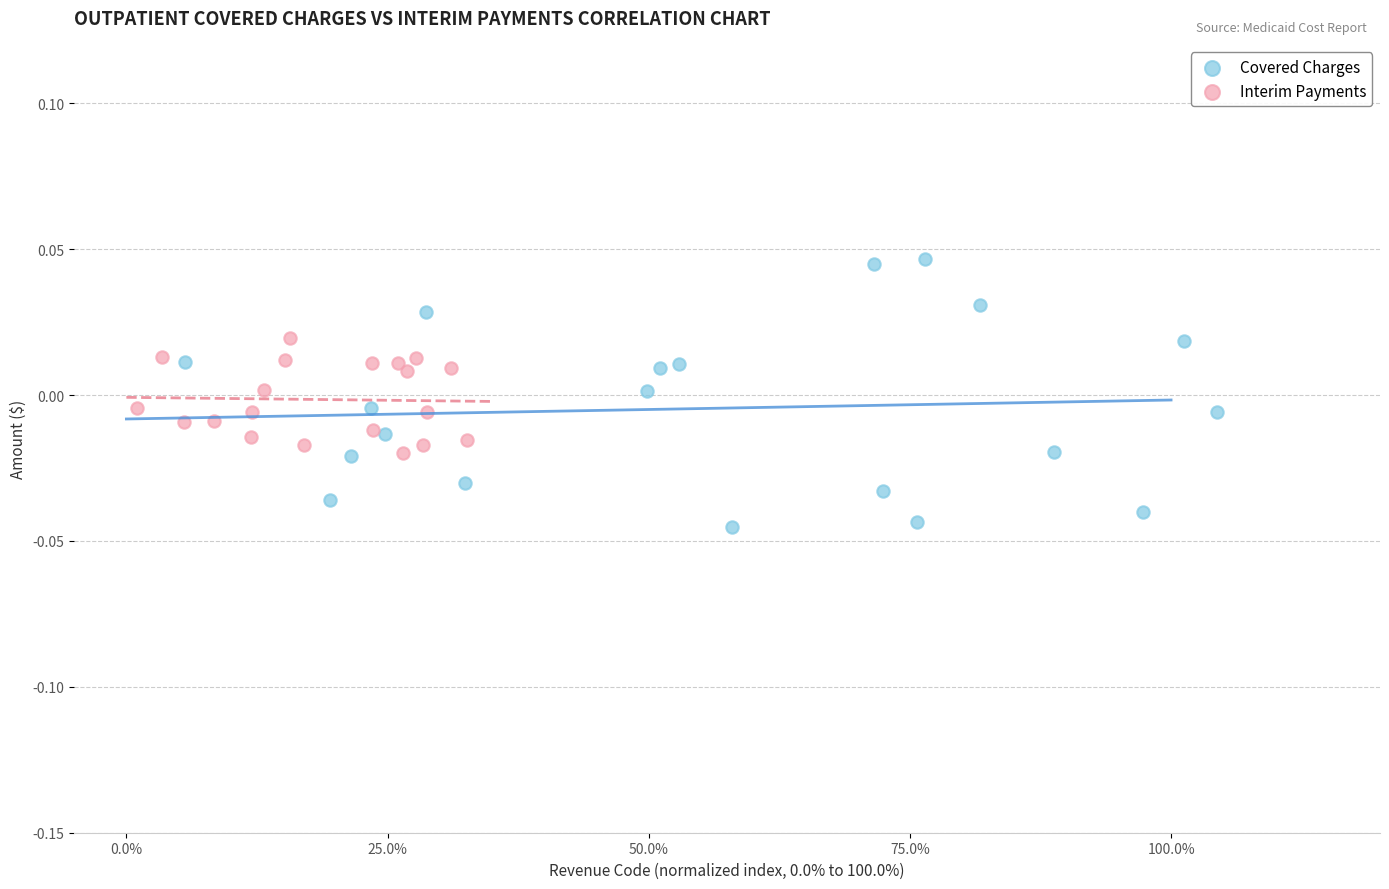

Which series has the widest spread of Y values?

Covered Charges